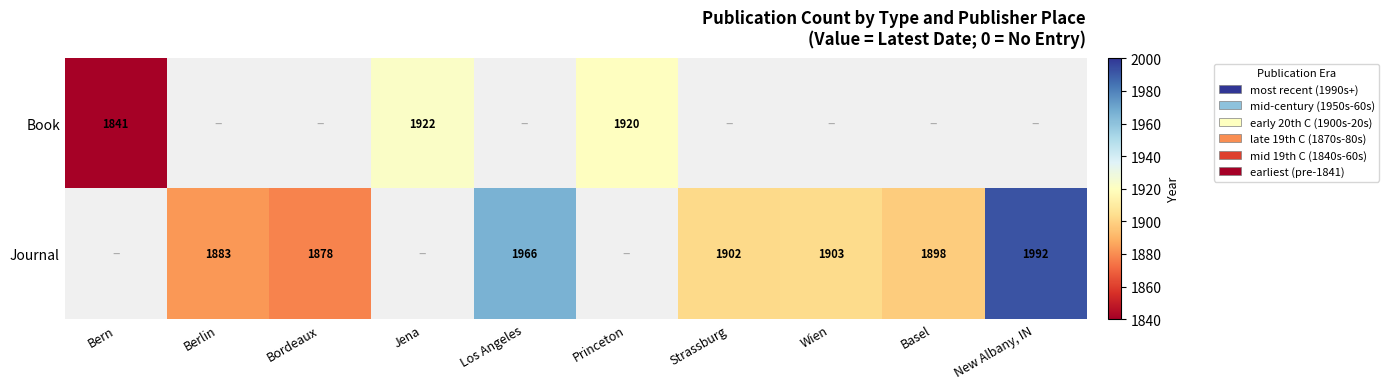

At how many categories does at least one series exceed 1972?

1